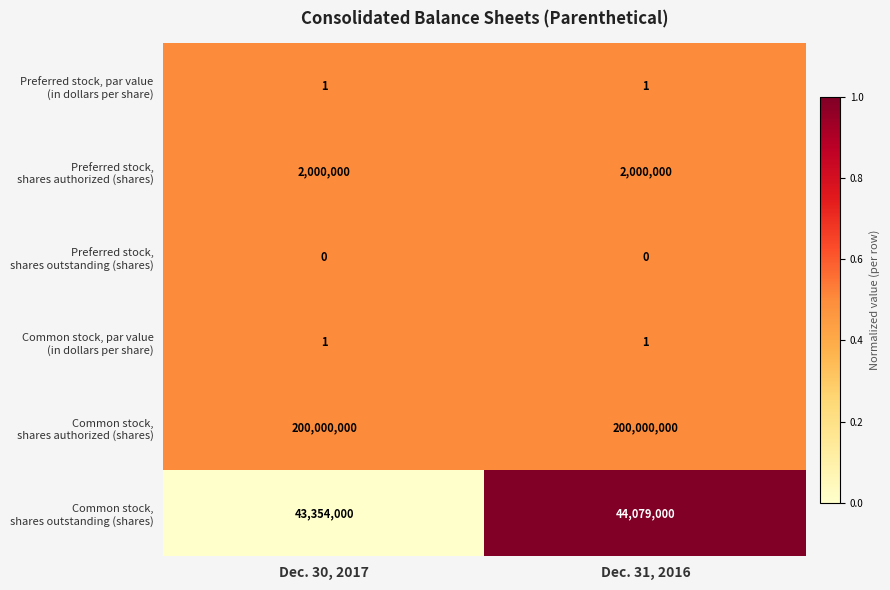

At which category is the sum across all series the highest?

Dec. 31, 2016